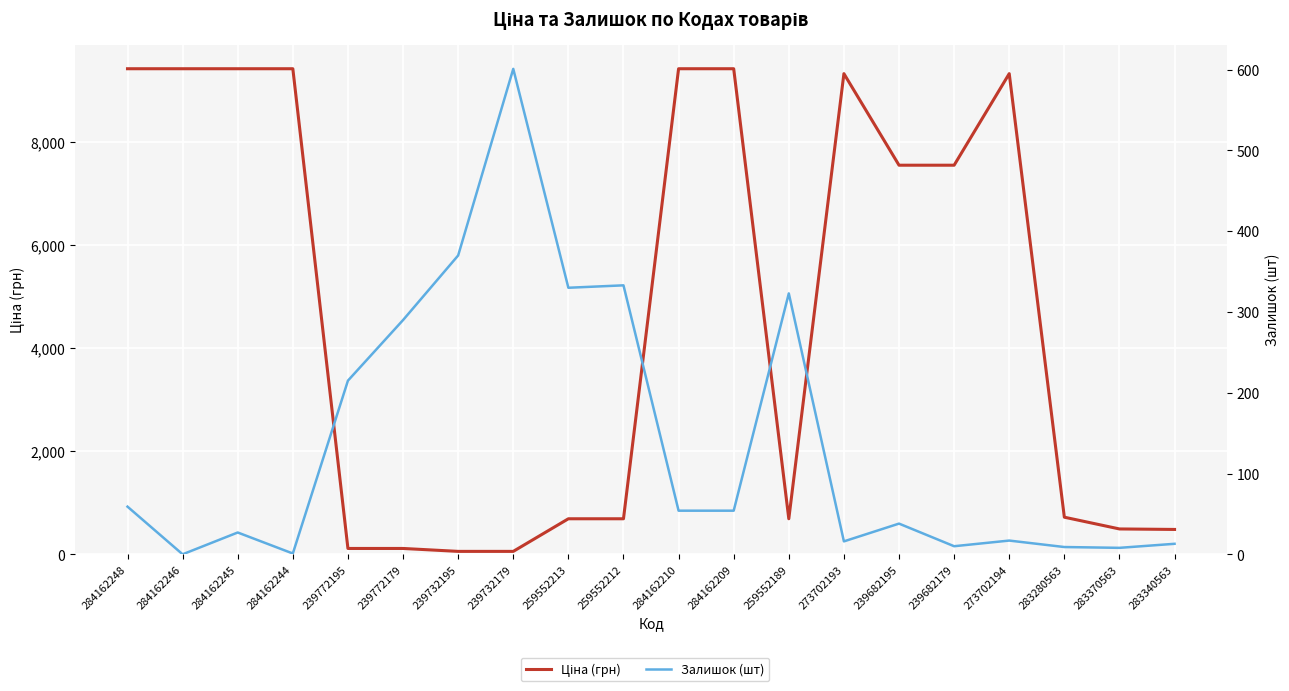

How many series are shown in this chart?

2